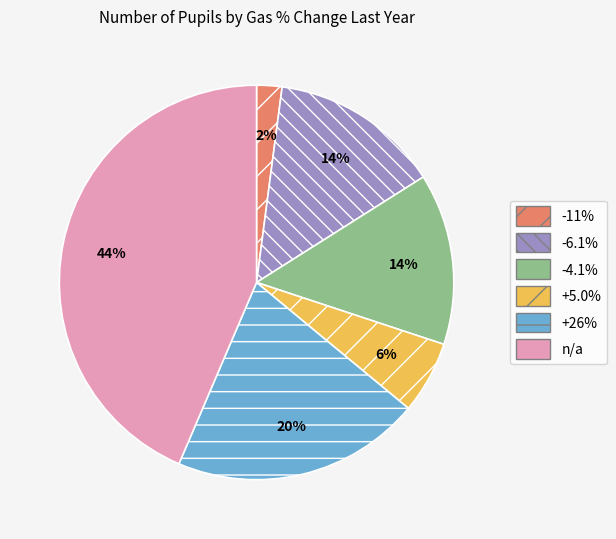

To the nearest percent, what percentage of the pie is -6.1%?

14%